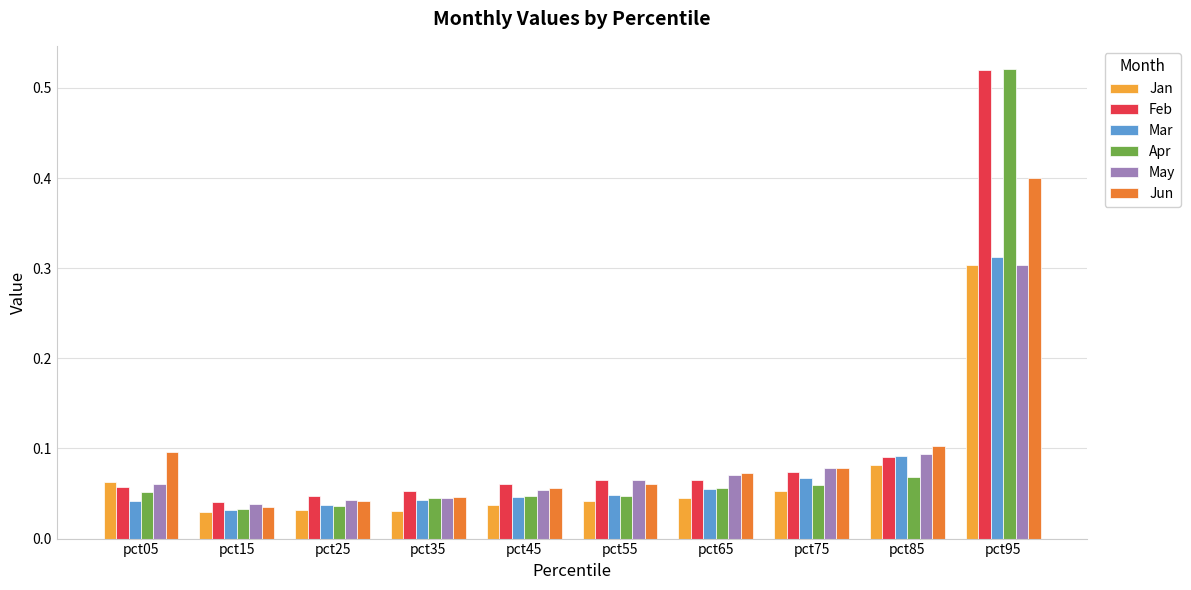

At how many categories does at least one series exceed 0?

10